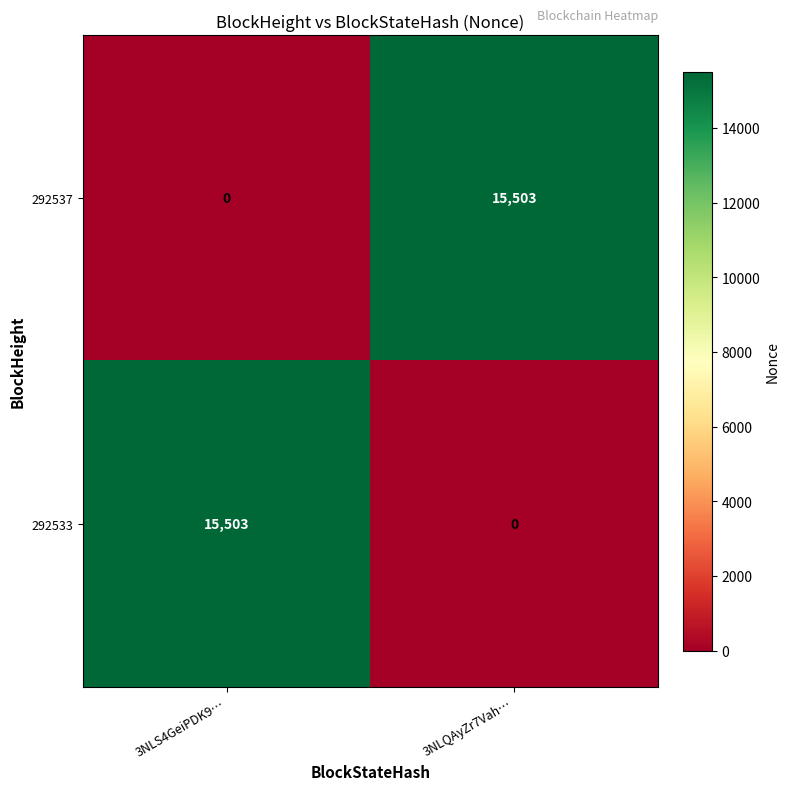

Rank the categories by 292537 value from lowest to highest.

3NLS4GeiPDK9…, 3NLQAyZr7Vah…